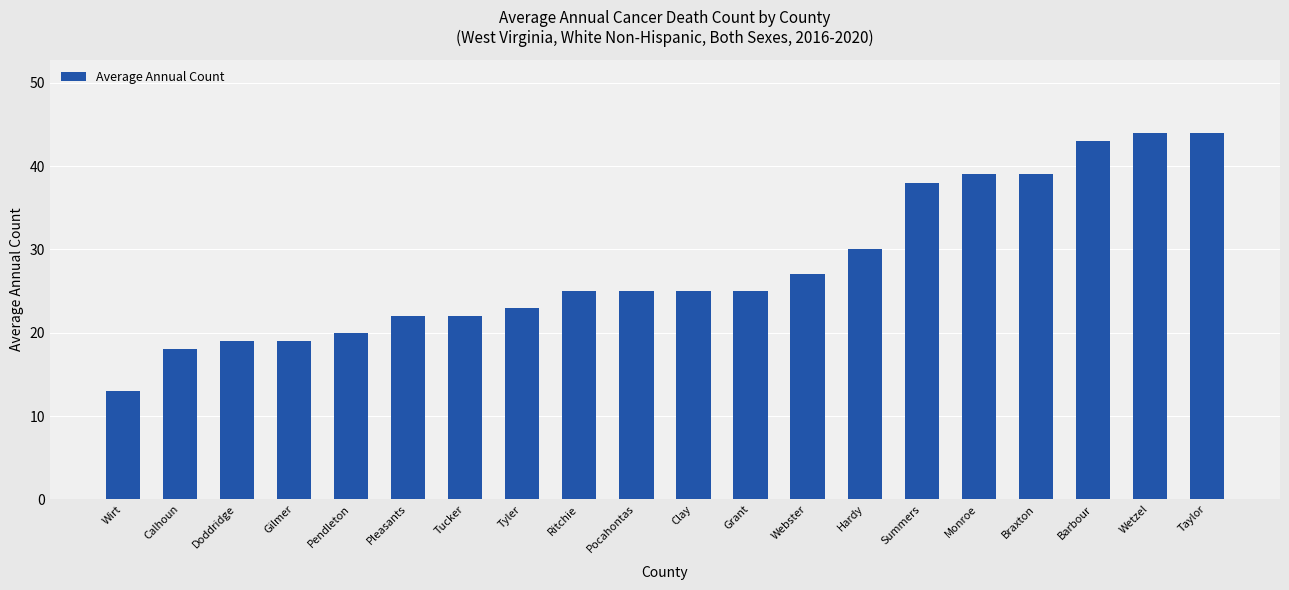

What is the change in value from Webster to Wetzel?

+17